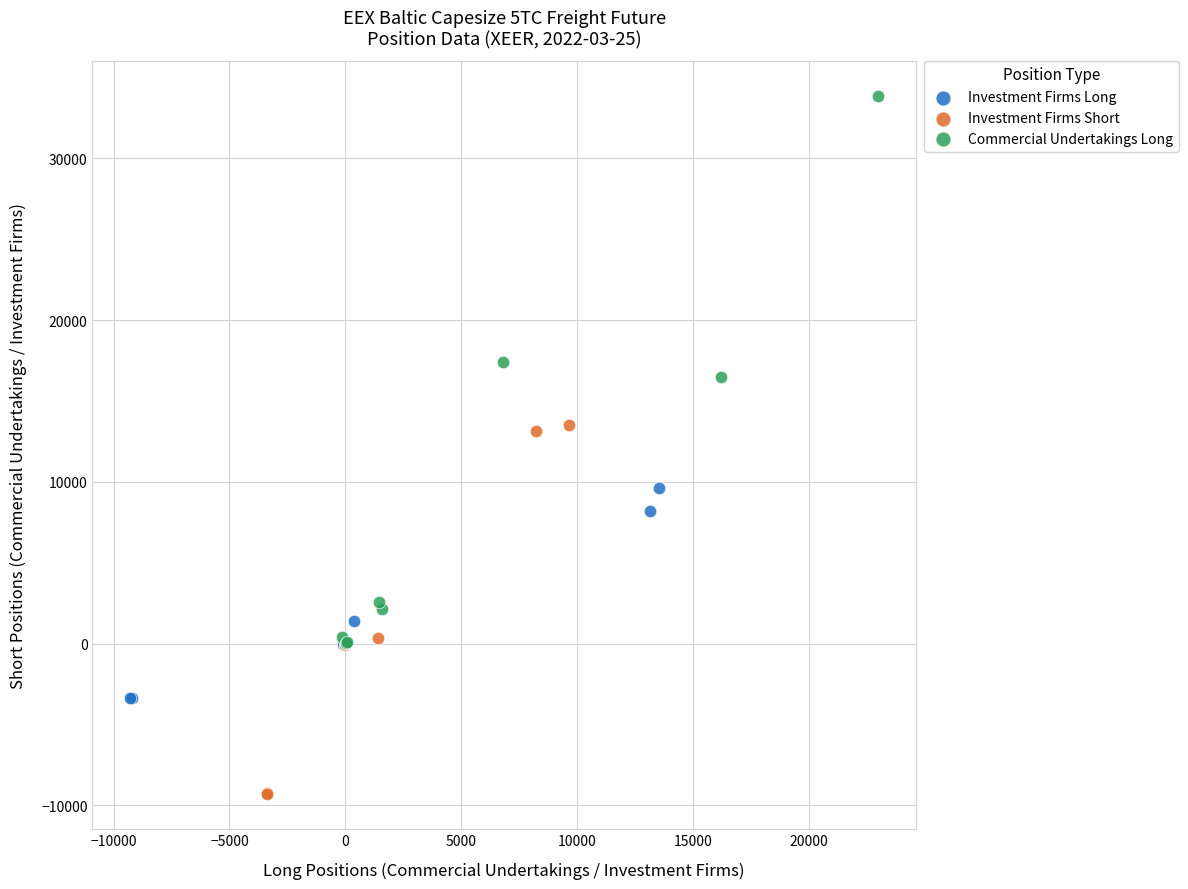

What are all the series names shown in the legend?

Investment Firms Long, Investment Firms Short, Commercial Undertakings Long